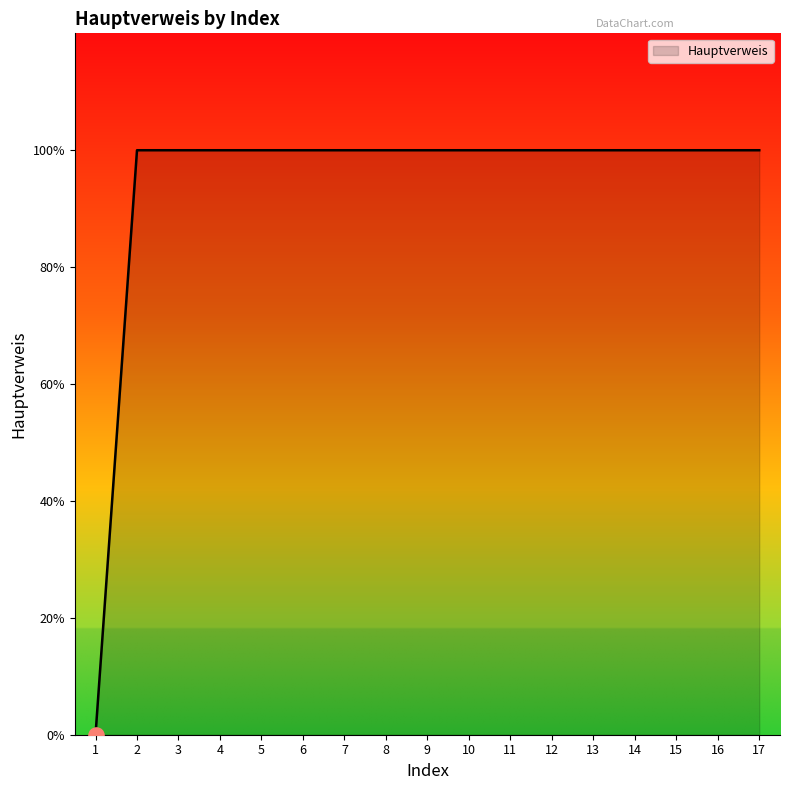

What is the ratio of the value at 15 to the value at 5?

1.0